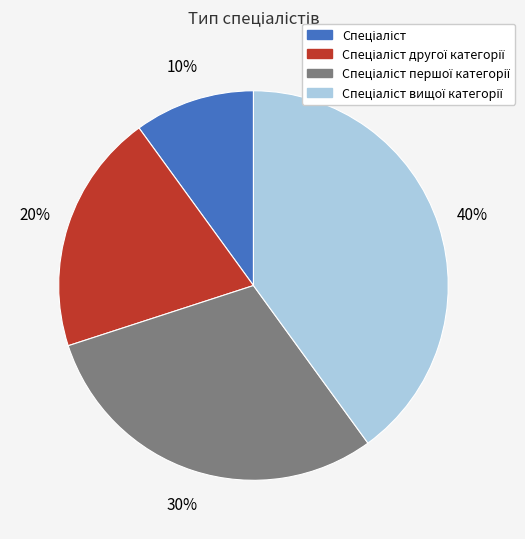

To the nearest percent, what is the average slice percentage?

25%